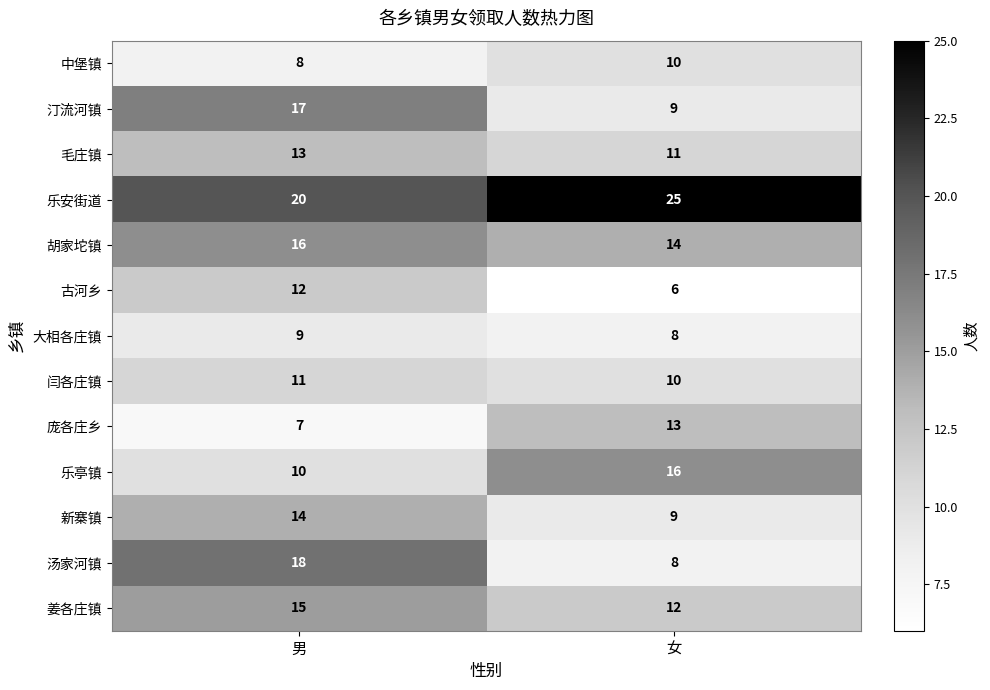

The value of 姜各庄镇 at 男 is 22. True or false?

False